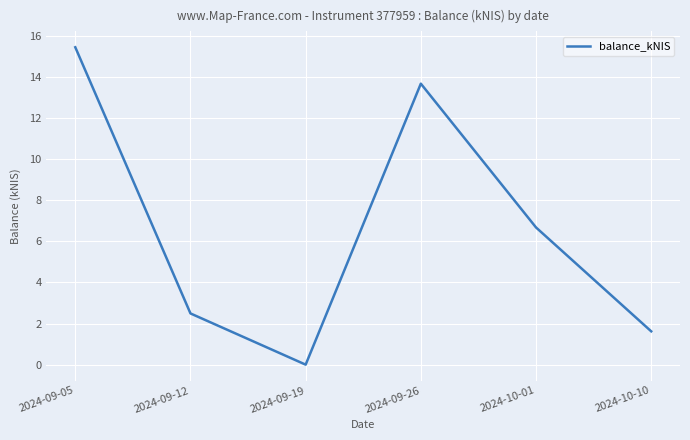

Reading left to right, what are all the values shown in this chart?

15.4	2.5	0.0	13.7	6.7	1.6